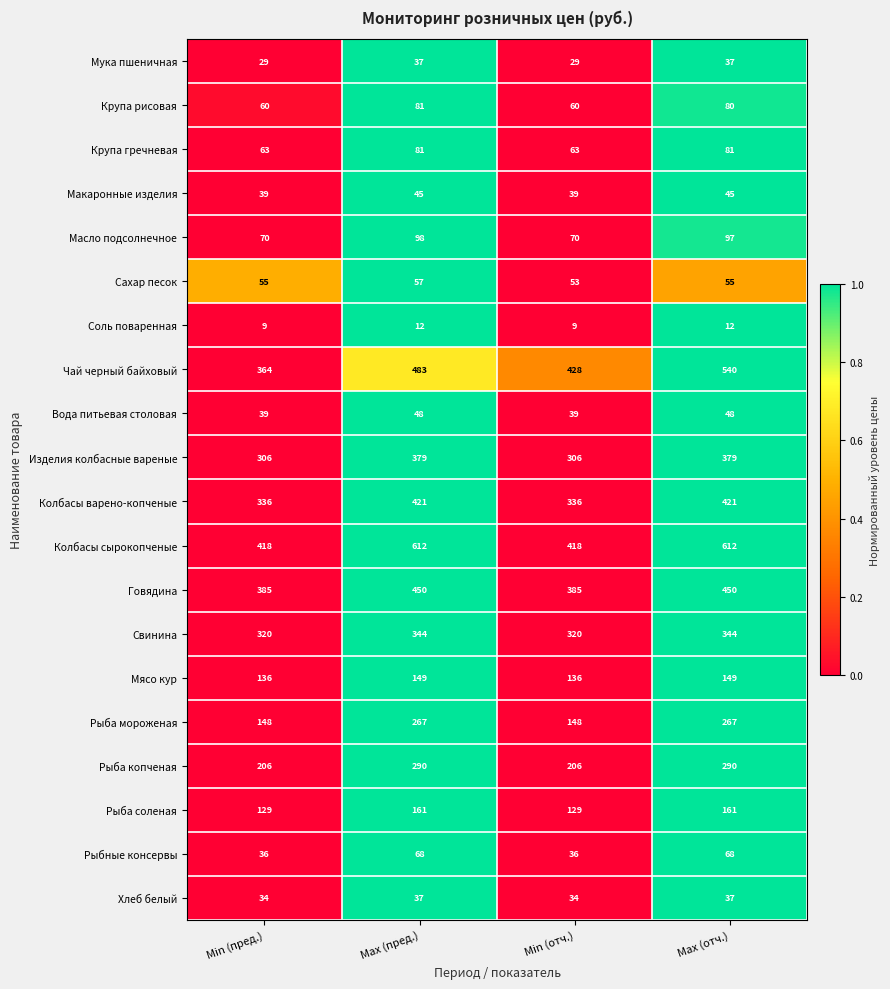

What is the smallest value displayed?

9